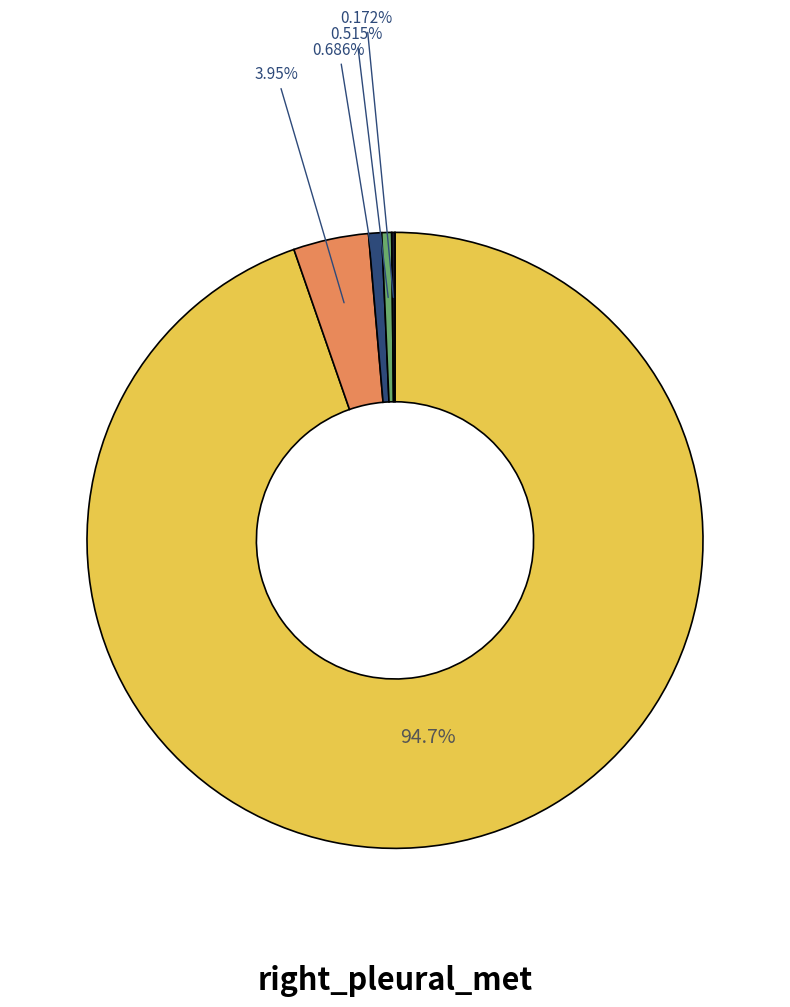

Does any single category account for the majority?

Yes